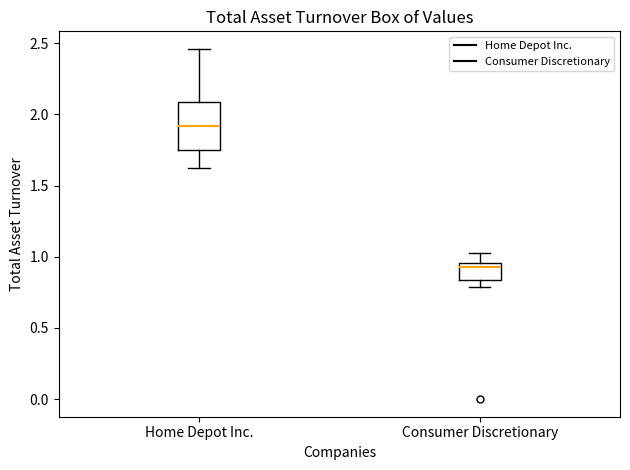

Which box is the tallest, from its lower edge to its upper edge?

Home Depot Inc.